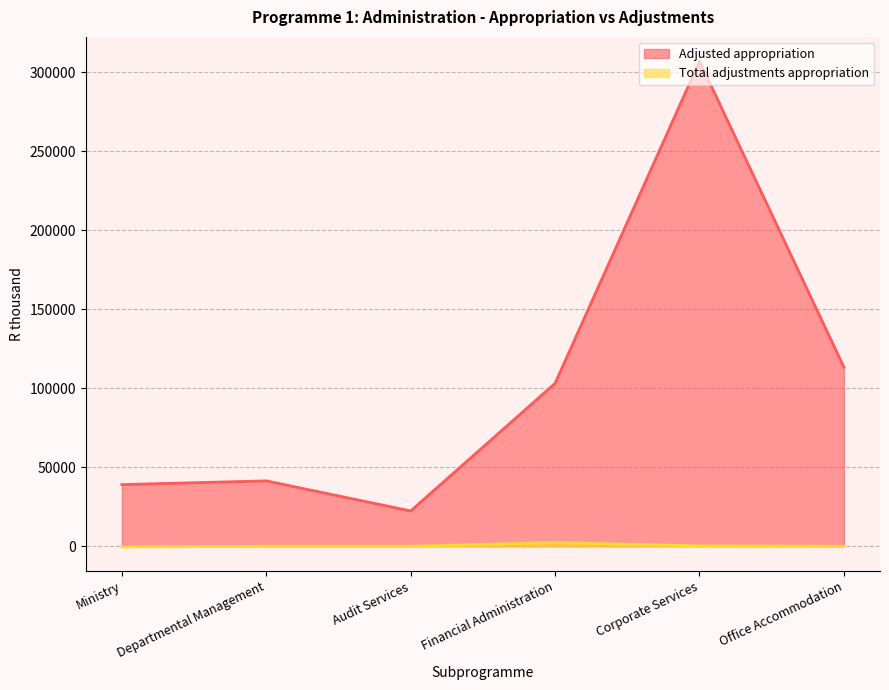

Which series has the largest total across all categories?

Adjusted appropriation